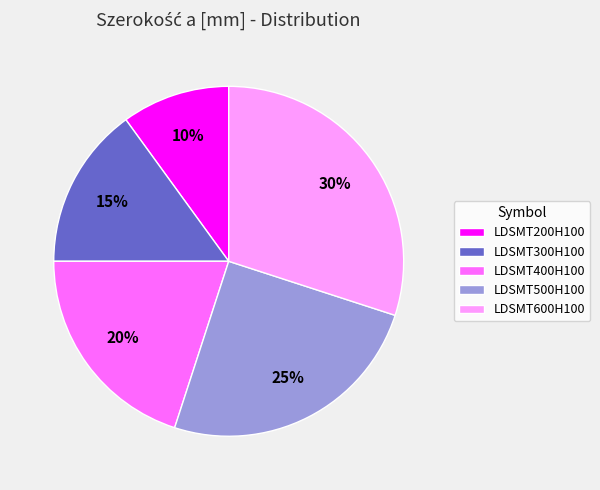

Does LDSMT400H100 represent more than half of the total?

No